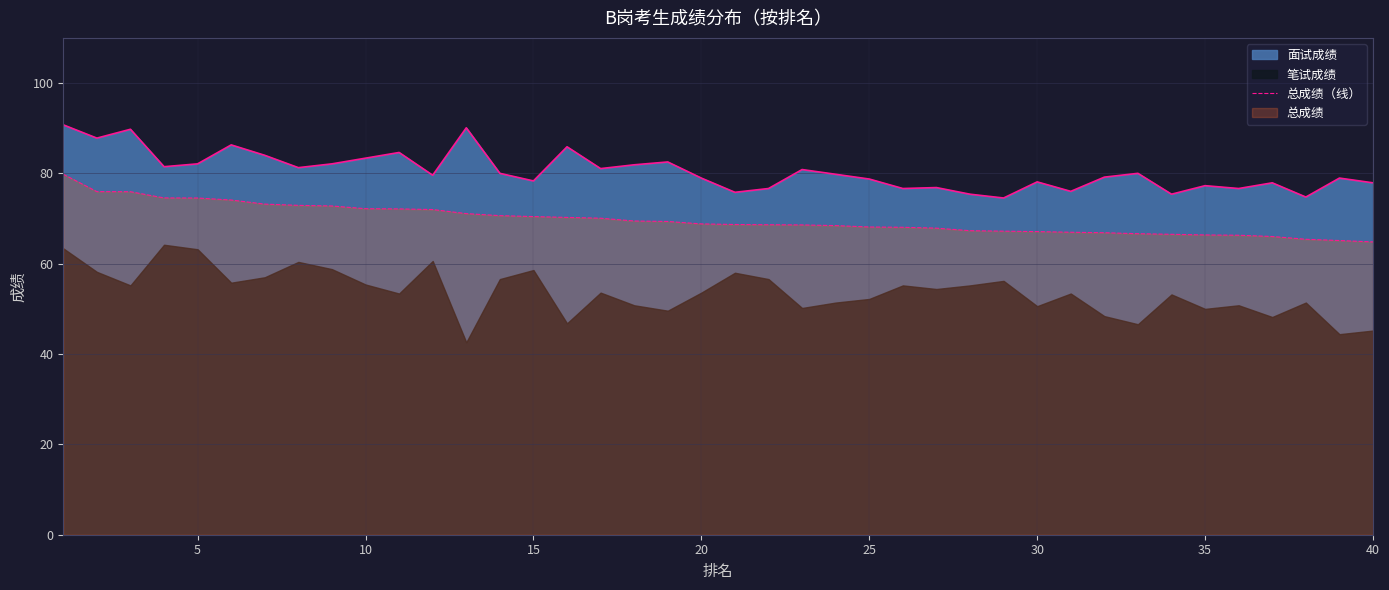

True or false: 总成绩（线） and 面试成绩 intersect in this chart.

False